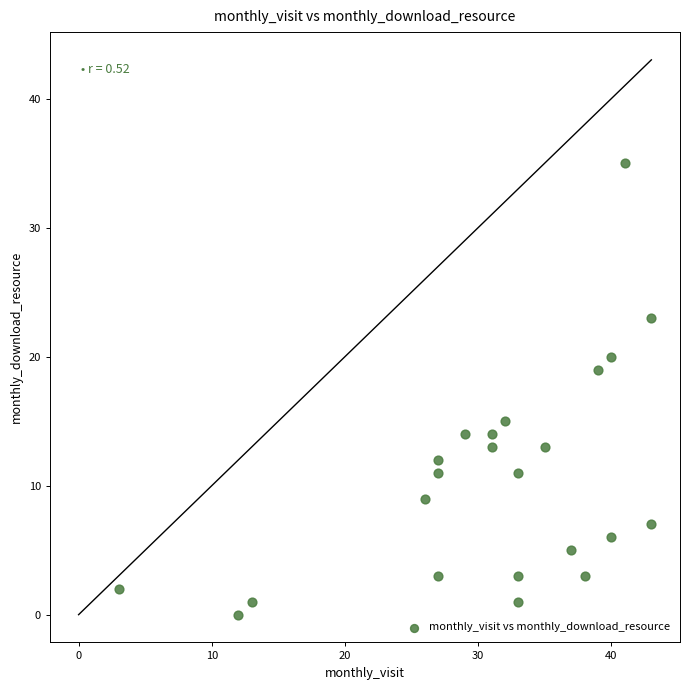

What is the range of X values (max minus min)?

40